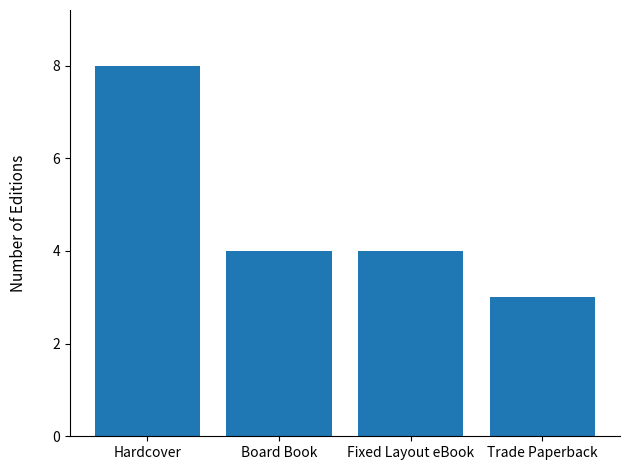

Count the values in the range 4 to 8.

3